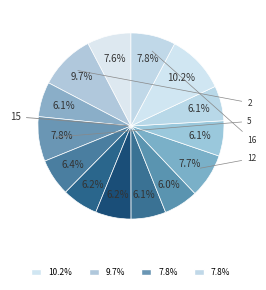

How many segments does this pie chart have?

14